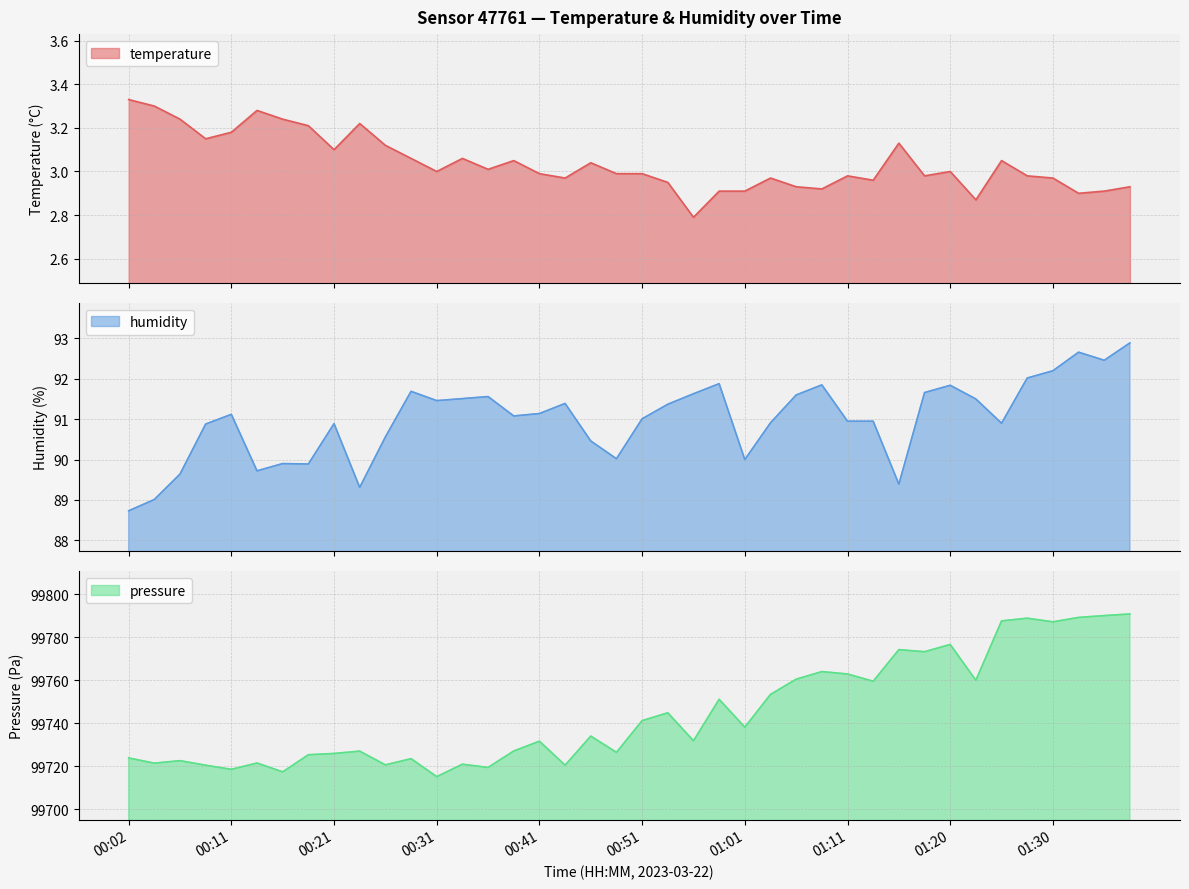

What value does the temperature series have at 00:19?

3.2